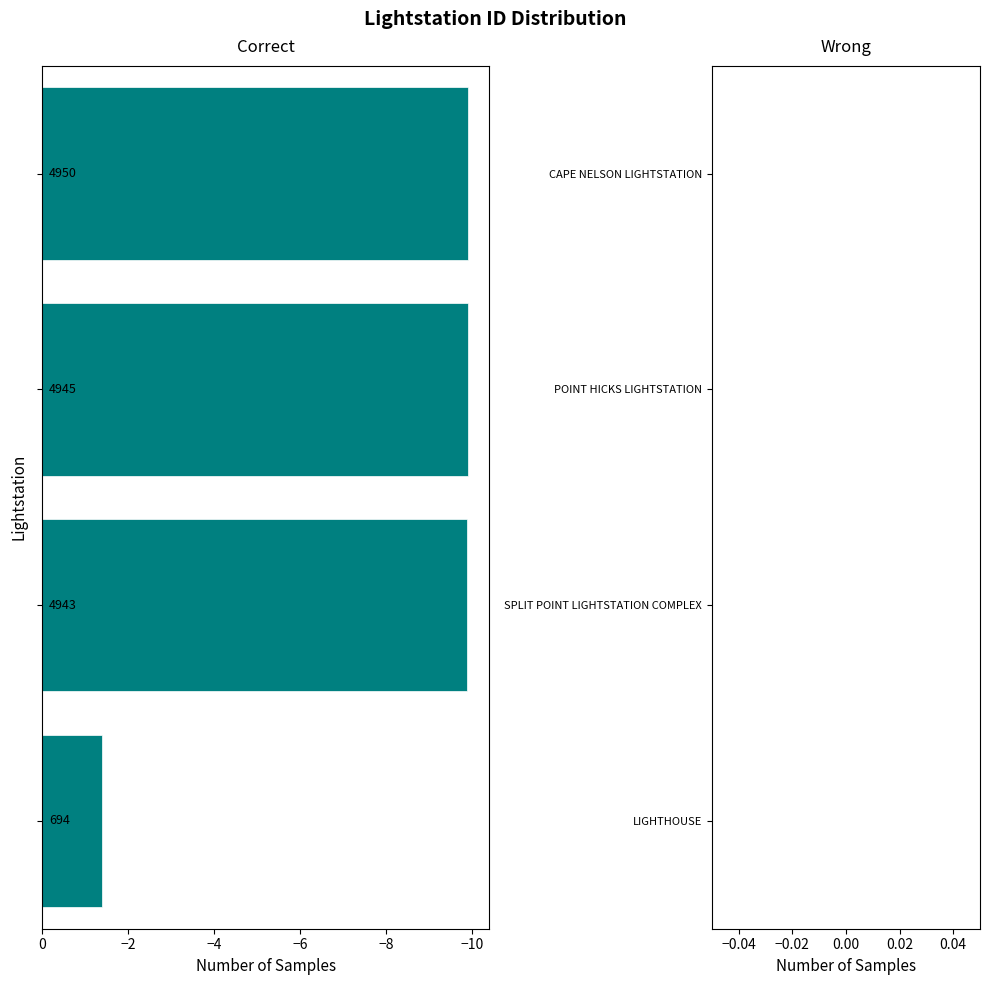

Reading top to bottom, list all the values displayed in this chart.

-9.9	-9.9	-9.9	-1.4